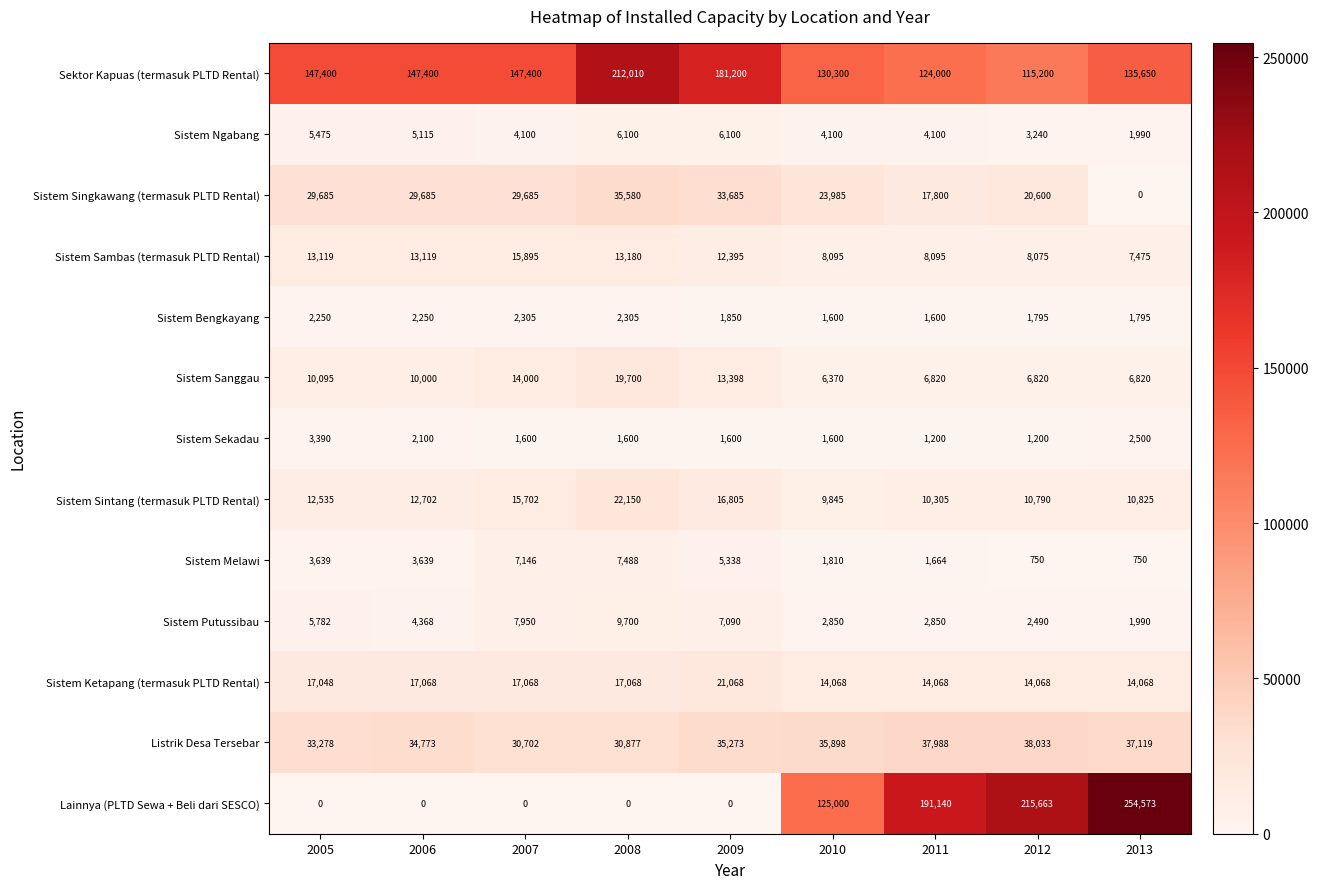

Is it true that Sistem Sanggau equals 10095 at 2005?

True